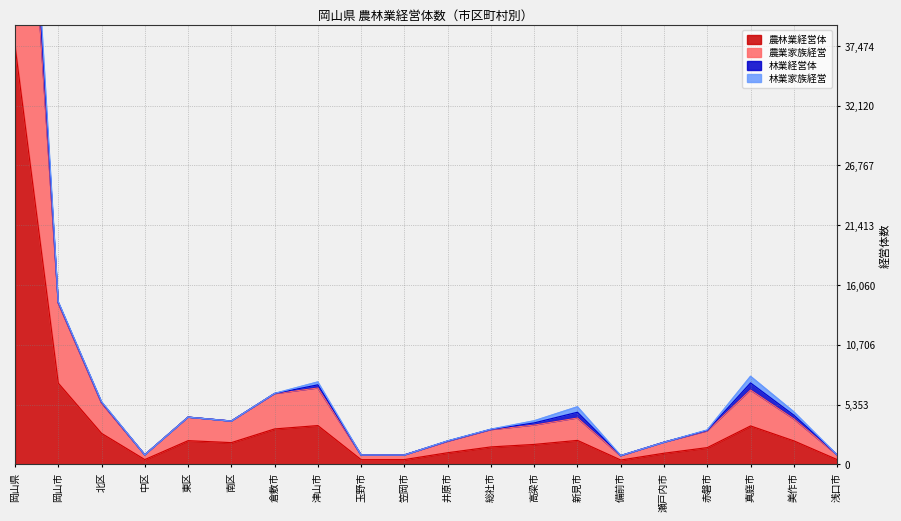

True or false: 農業家族経営 and 農林業経営体 intersect in this chart.

False